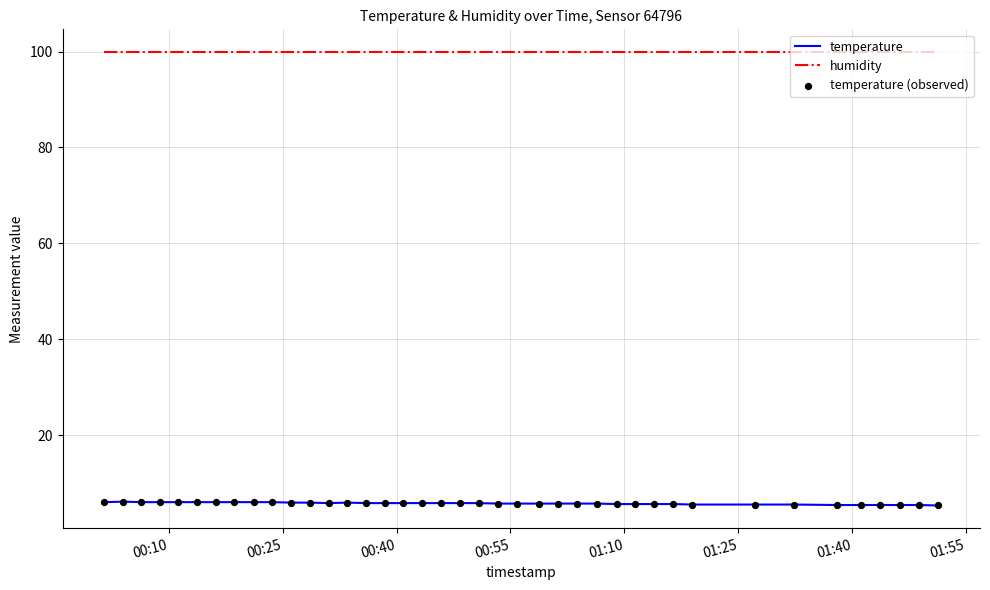

Rank the series by their maximum value, from highest to lowest.

humidity, temperature